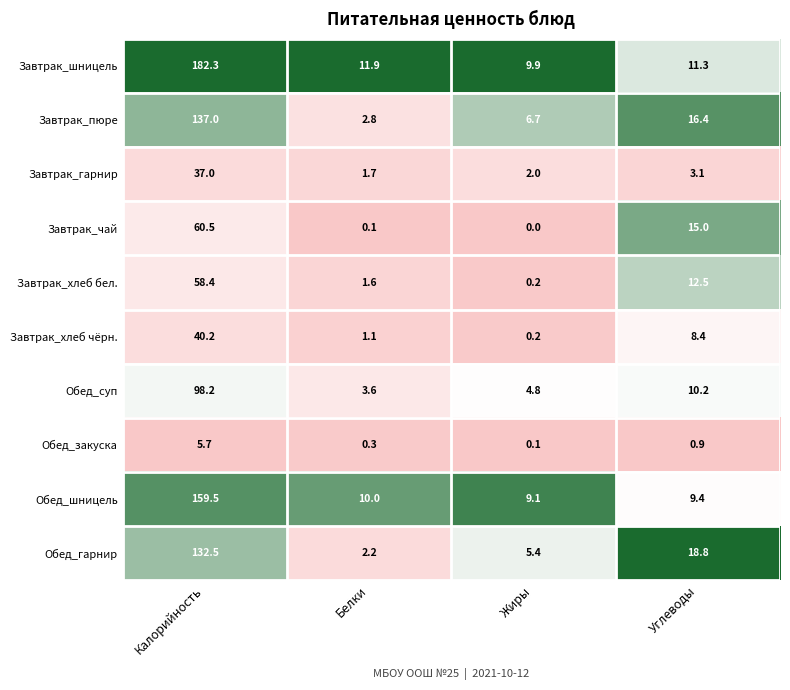

At which category is the sum across all series the highest?

Калорийность